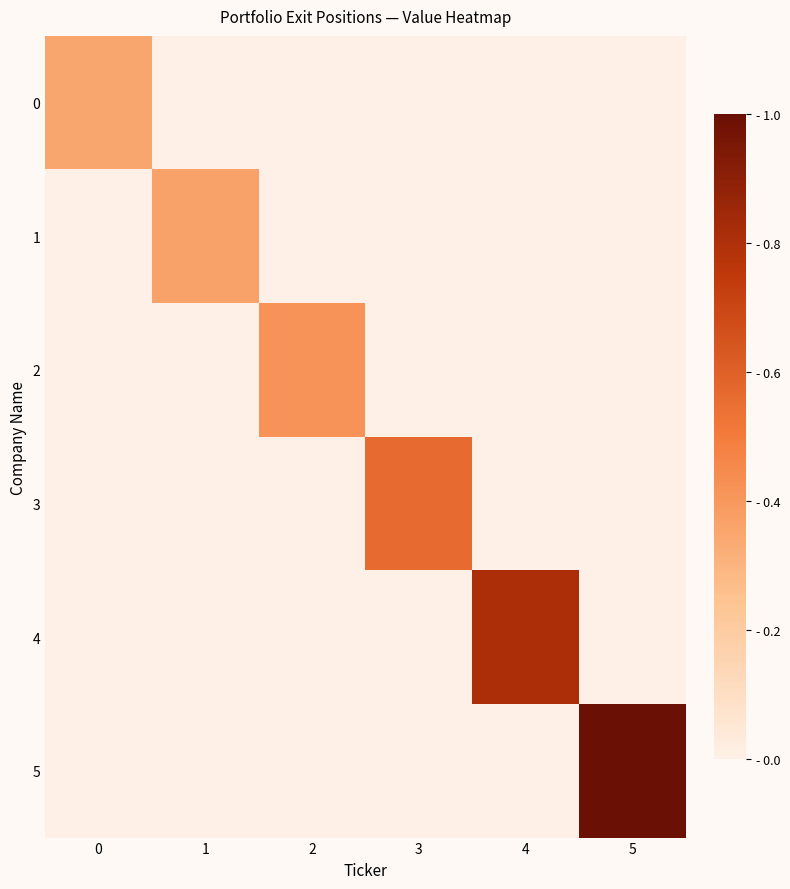

Which series has the widest spread of values?

row_5